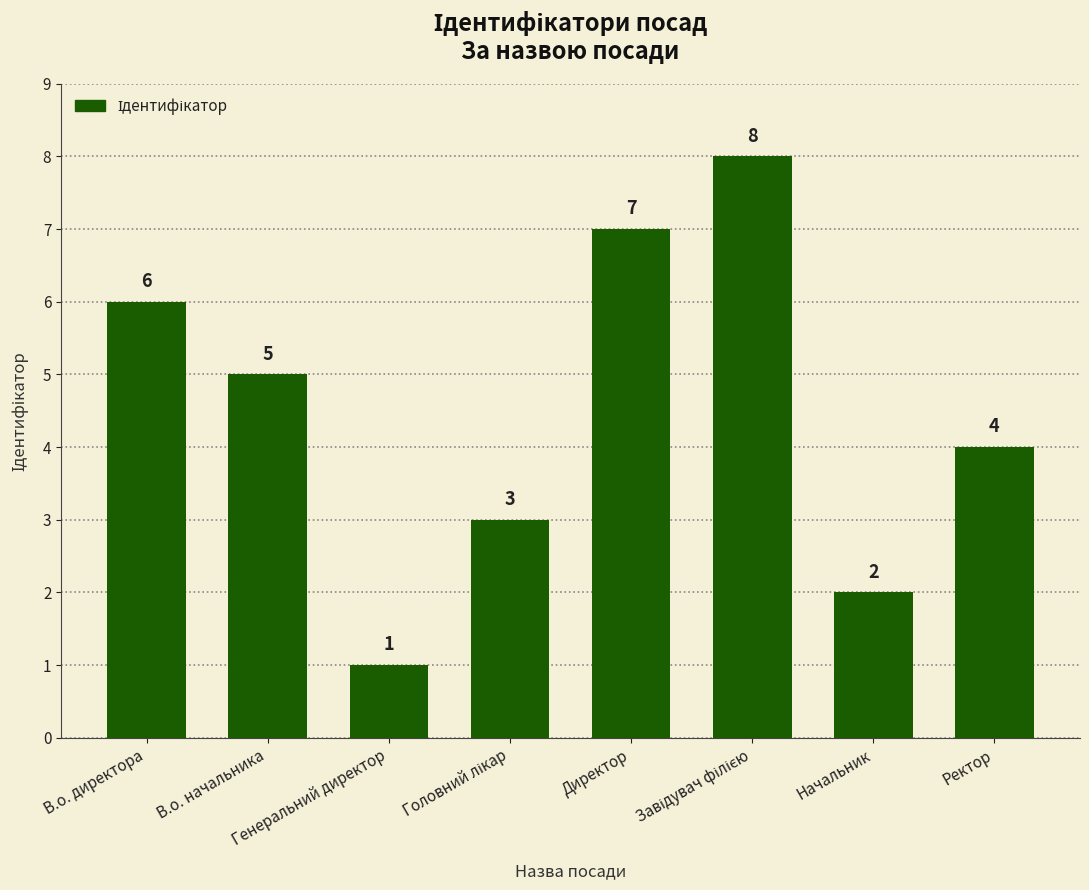

How many values are below 5?

4